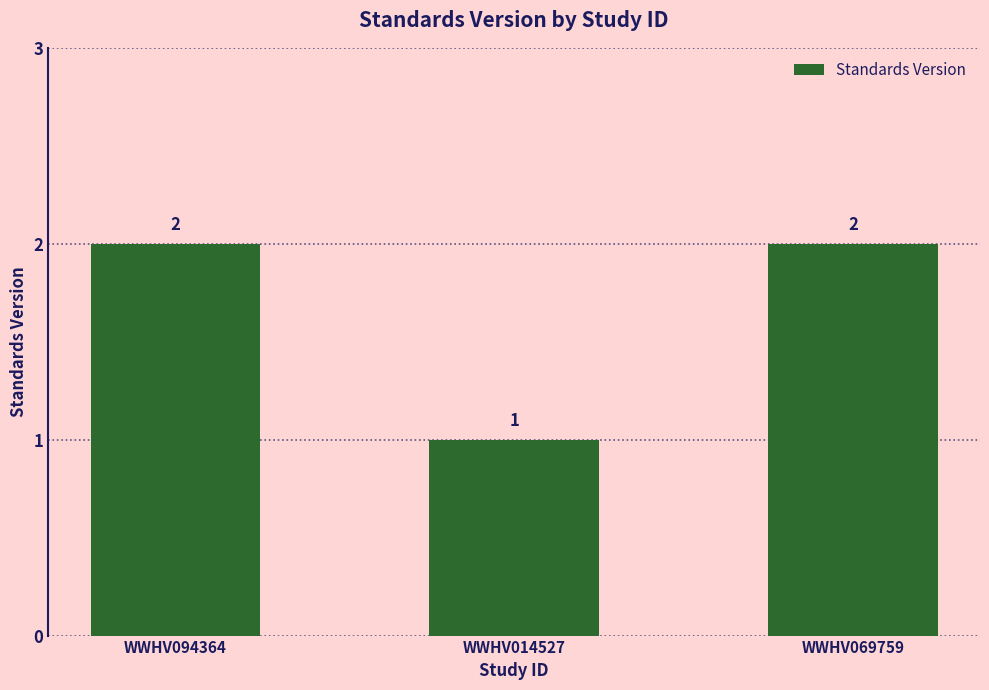

What is the value of the 1st bar from the left?

2